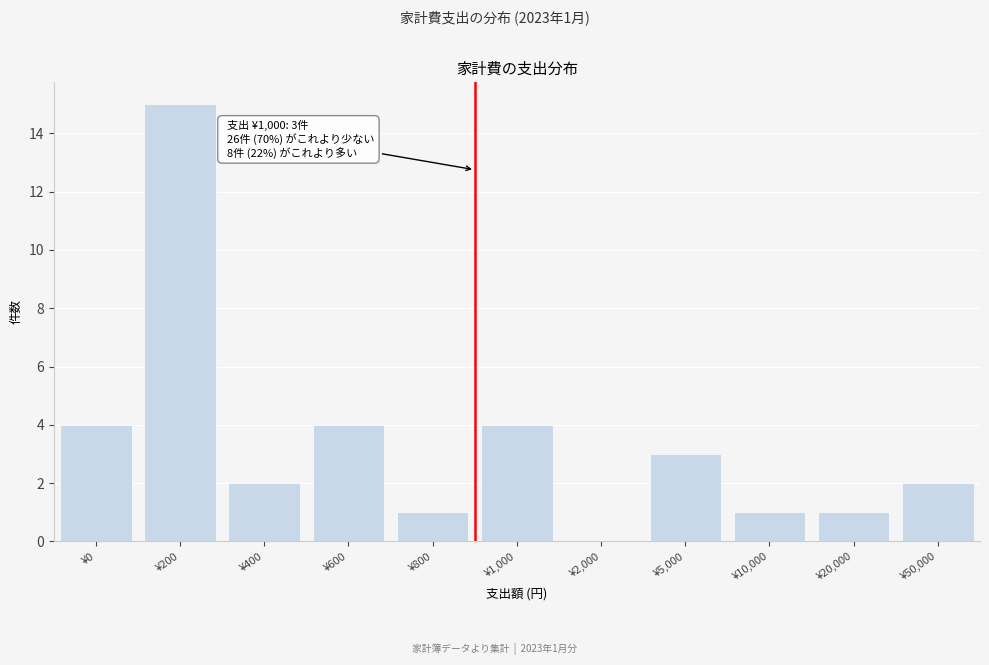

Reading left to right, list all the values displayed in this chart.

¥0=4	¥200=15	¥400=2	¥600=4	¥800=1	¥1,000=4	¥2,000=0	¥5,000=3	¥10,000=1	¥20,000=1	¥50,000=2